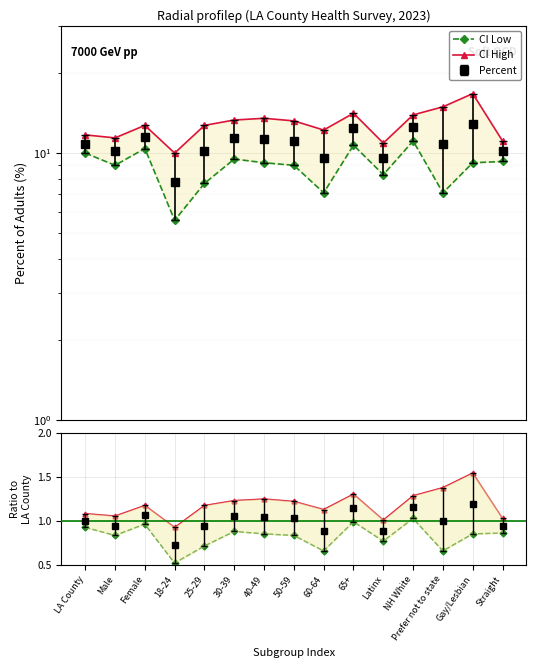

Where is the first local minimum for CI Low?

Male